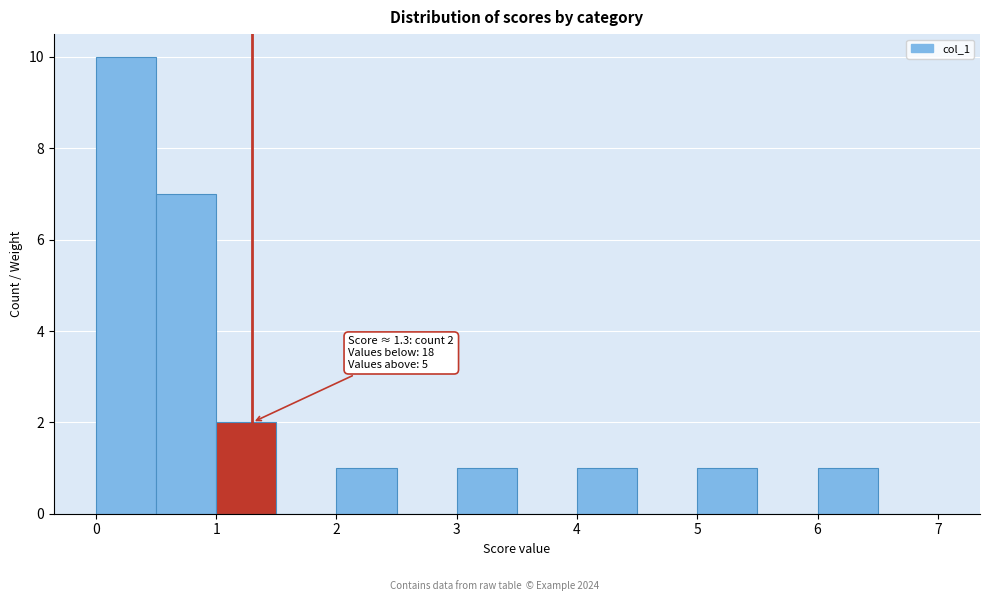

Over which range of the x-axis is the bar tallest?

0.0 to 0.5